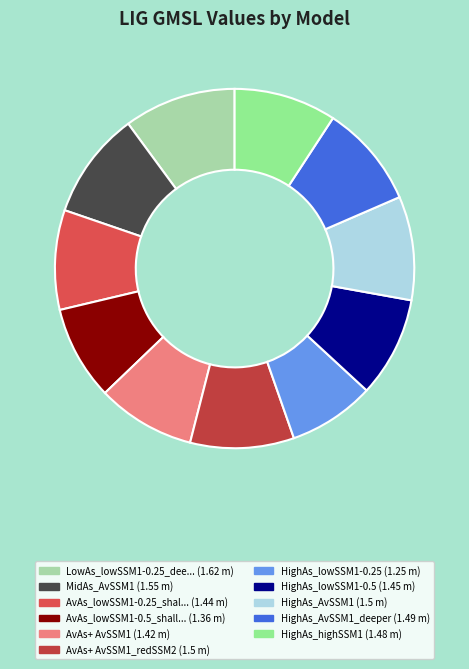

Rank the categories by value from lowest to highest.

HighAs_lowSSM1-0.25, AvAs_lowSSM1-0.5_shallow, AvAs+ AvSSM1, AvAs_lowSSM1-0.25_shallow, HighAs_lowSSM1-0.5, HighAs_highSSM1, HighAs_AvSSM1_deeper, AvAs+ AvSSM1_redSSM2, HighAs_AvSSM1, MidAs_AvSSM1, LowAs_lowSSM1-0.25_deep